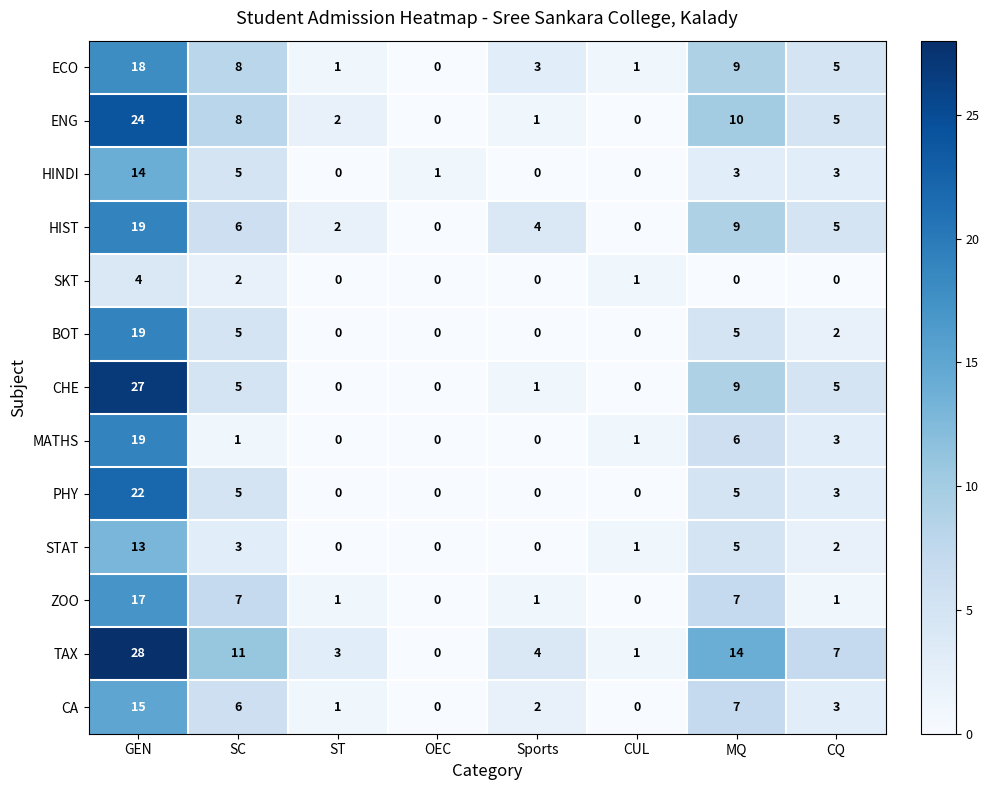

The value of CA at MQ is 12. True or false?

False